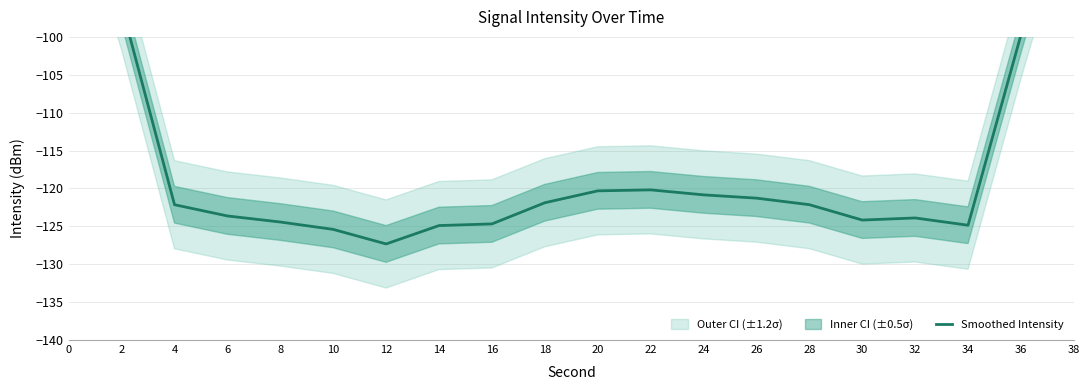

What value does the data have at 30?

-124.2